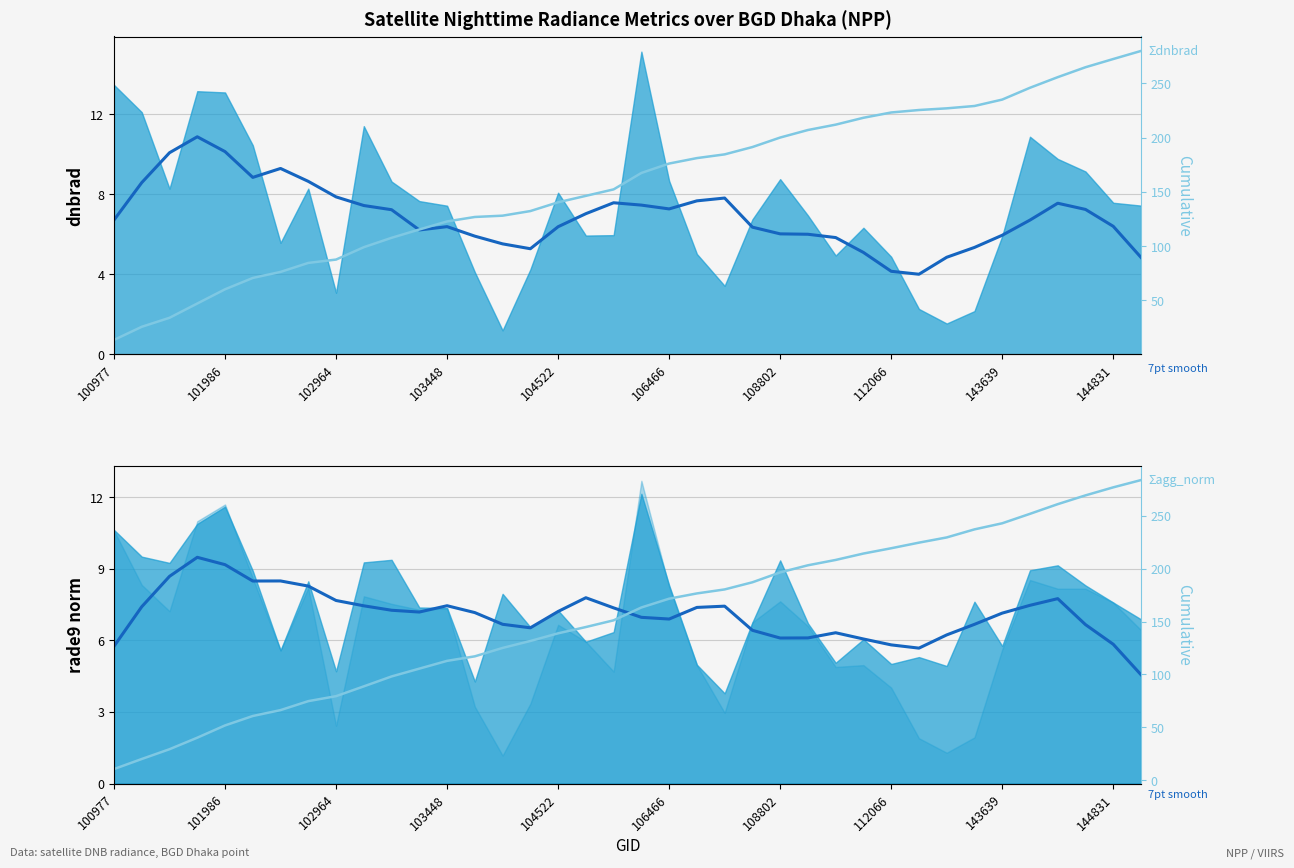

What is the approximate value of dnbrad 7pt smooth at 14?

5.5